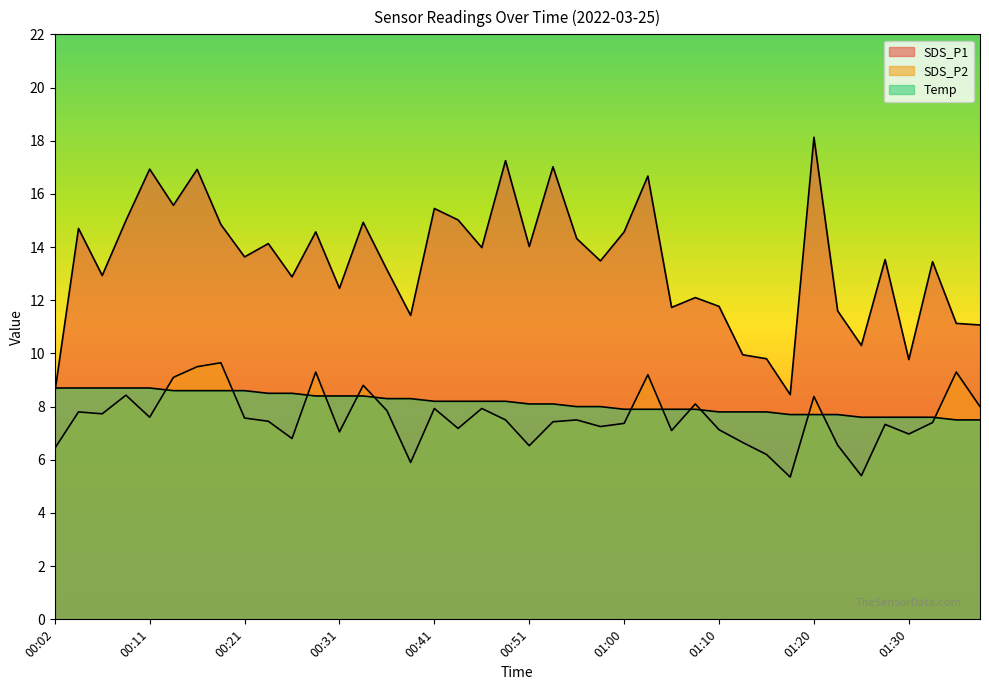

True or false: SDS_P2 has a value of 7.0 at 01:30.

True